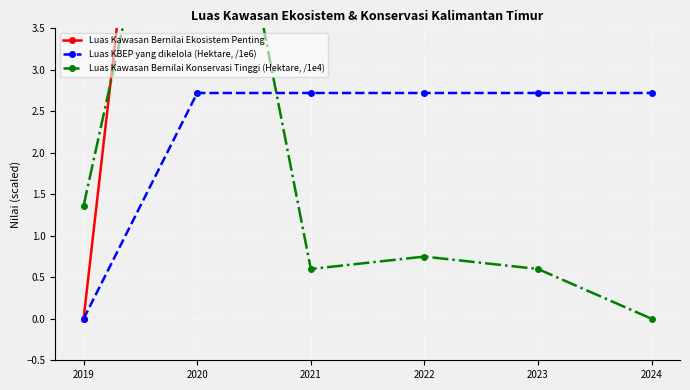

What is the greatest value displayed?

12.0